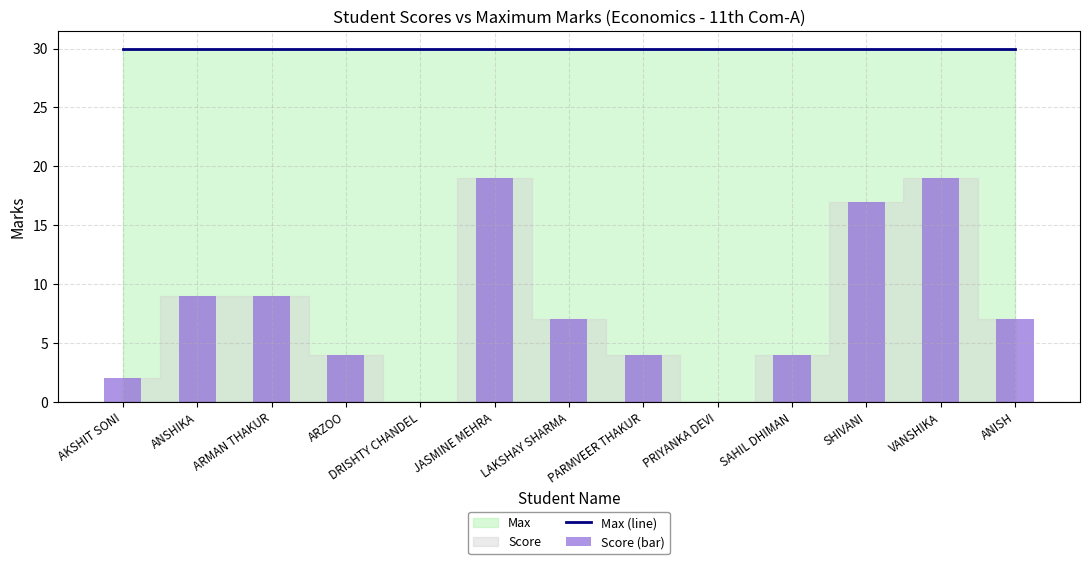

At how many categories does at least one series exceed 27?

13